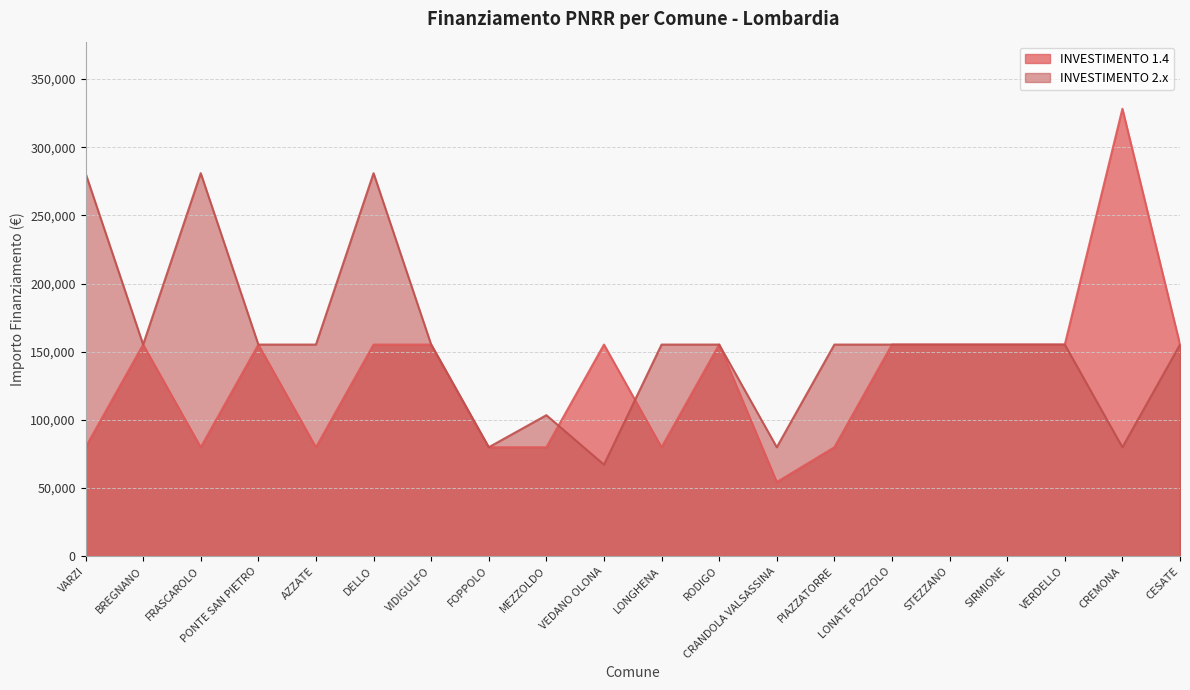

How many categories are shown in the chart?

20